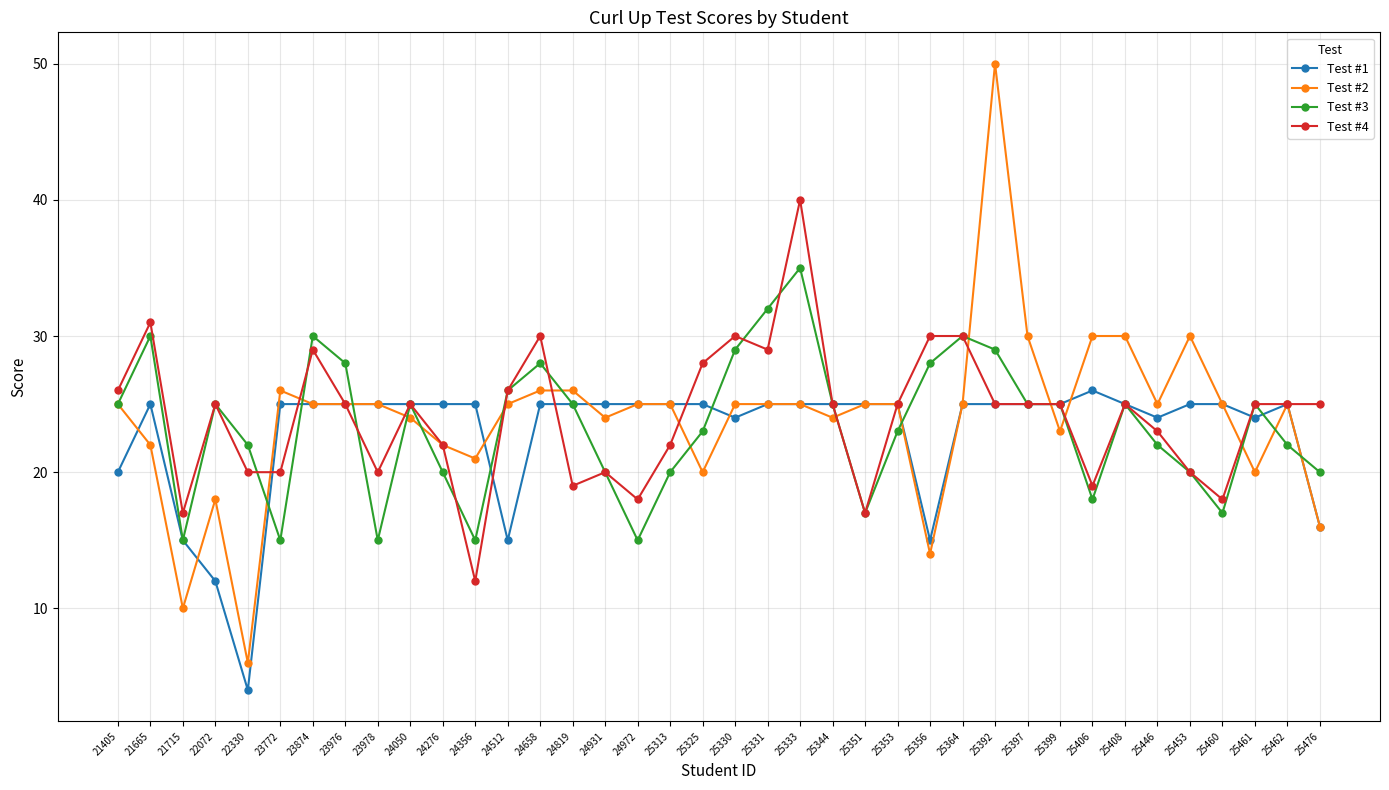

List the series in order of their peak value, highest first.

Test #2, Test #4, Test #3, Test #1